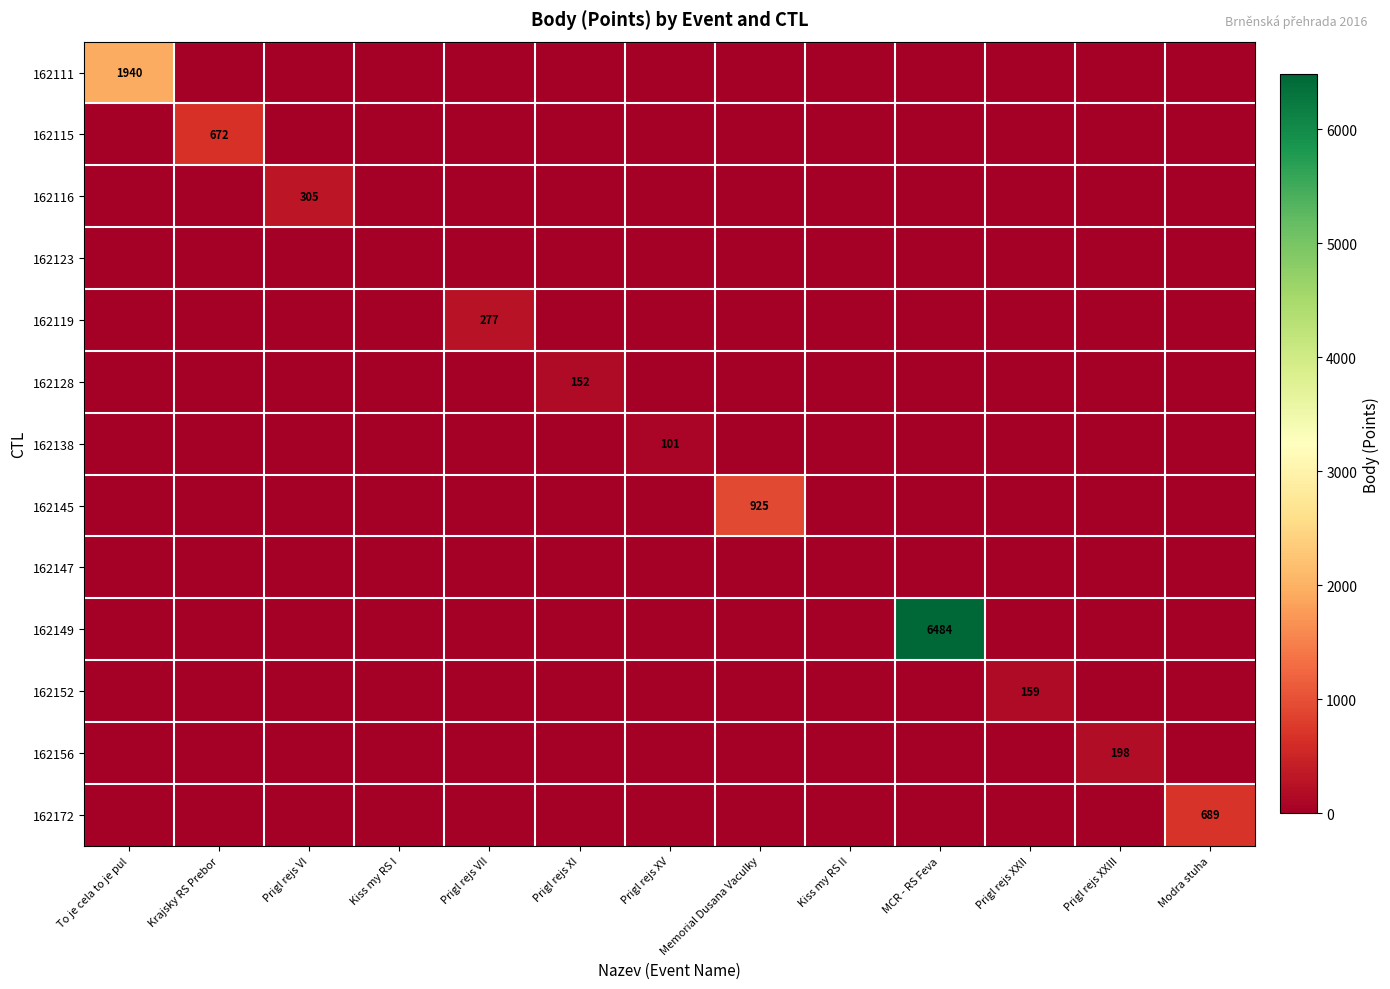

What is the total value across all series at To je cela to je pul?

1940